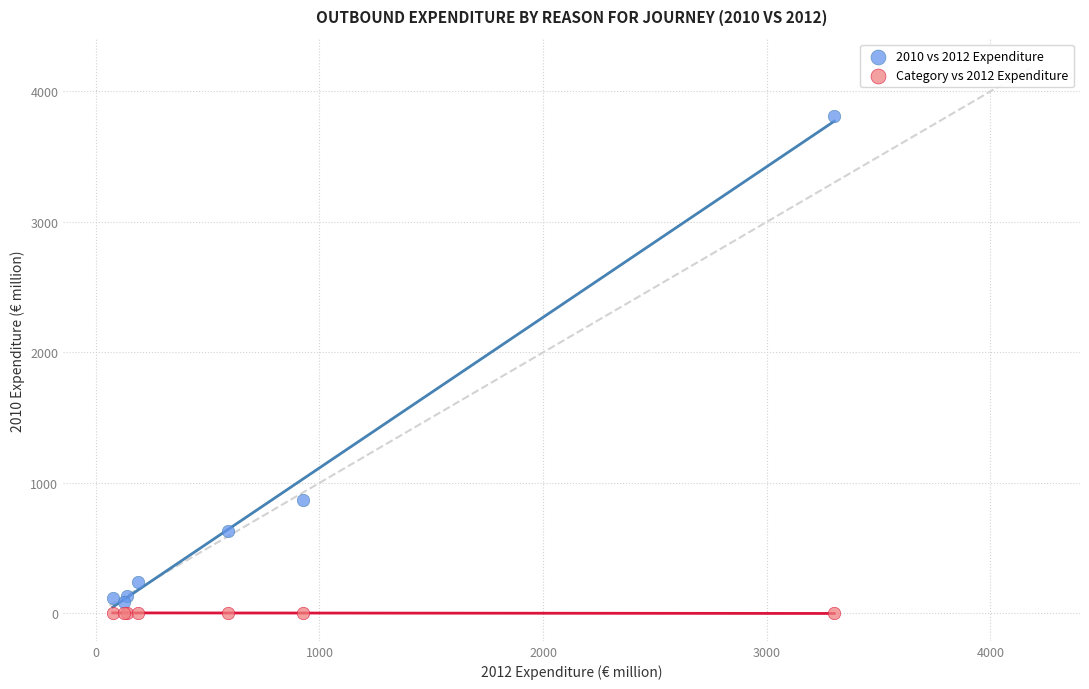

What are all the series names shown in the legend?

2010 vs 2012 Expenditure, Category vs 2012 Expenditure